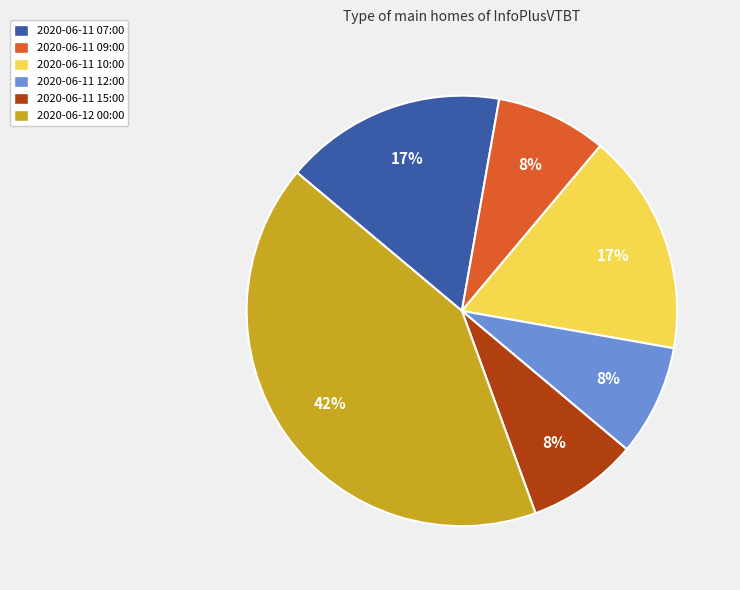

To the nearest percent, what percentage of the pie is 2020-06-11 09:00?

8%